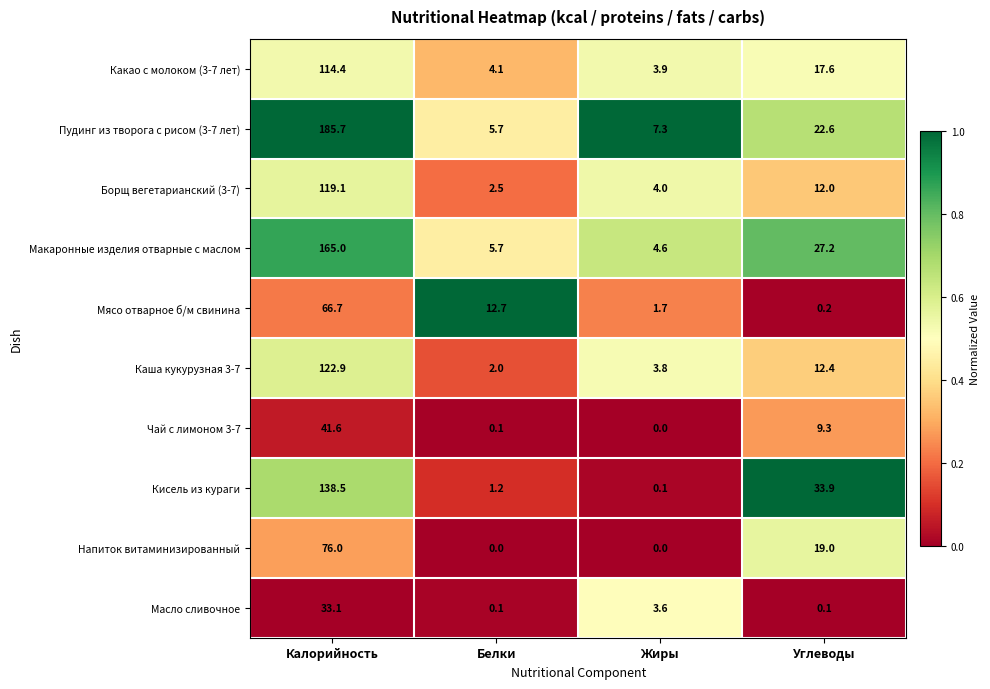

Is it true that Борщ вегетарианский (3-7) equals 2.2 at Жиры?

False